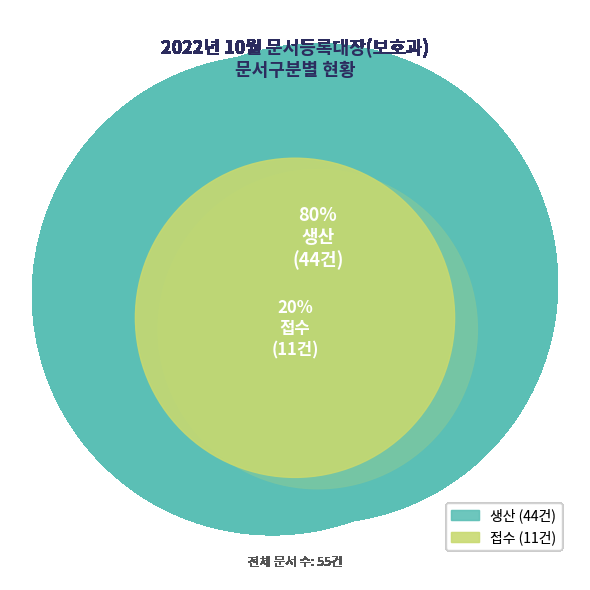

To the nearest percent, what is the difference between the largest and smallest slice percentages?

60%